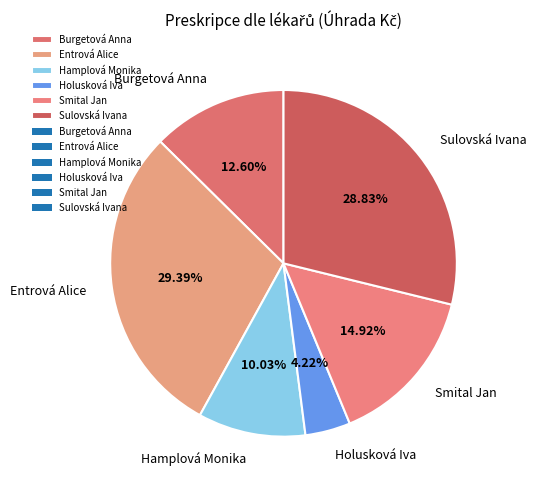

True or false: Smital Jan accounts for 8% of the total.

False